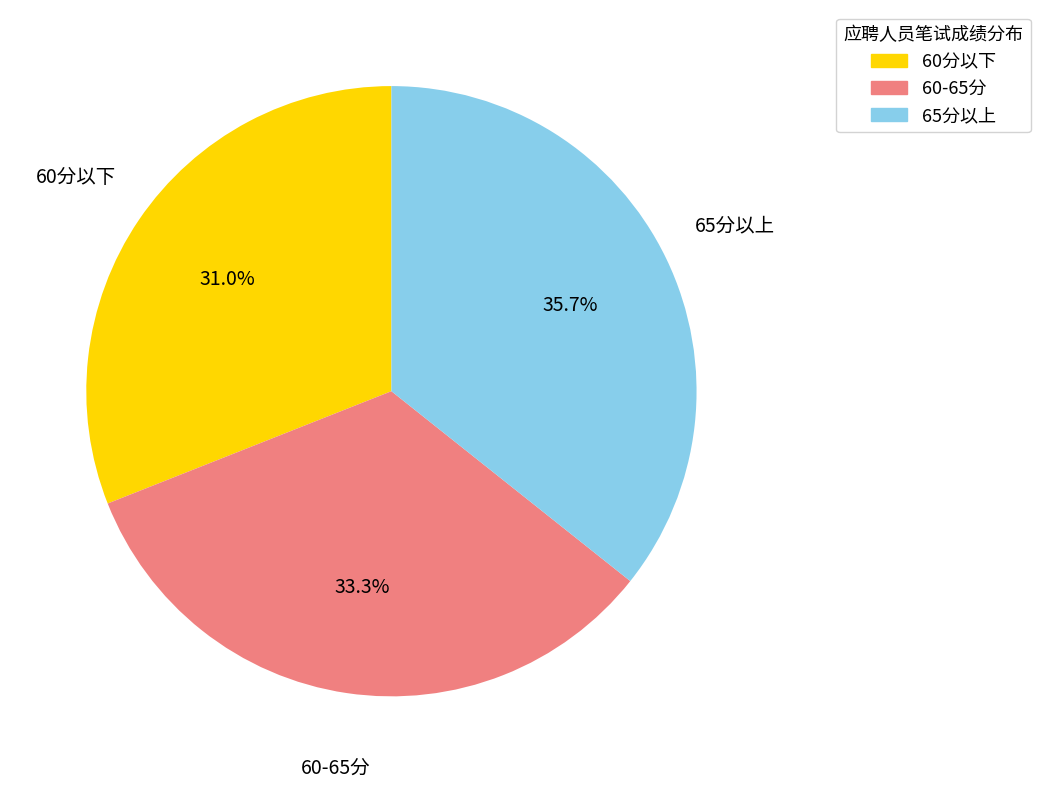

Is there a majority slice in this chart?

No